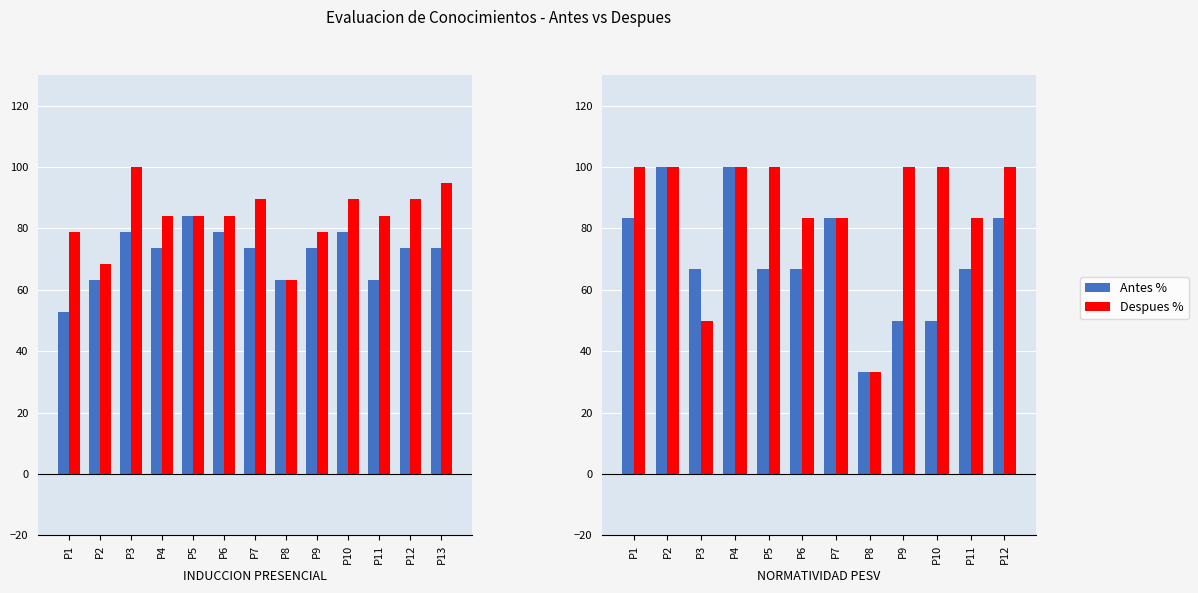

Does the chart contain any negative values?

No